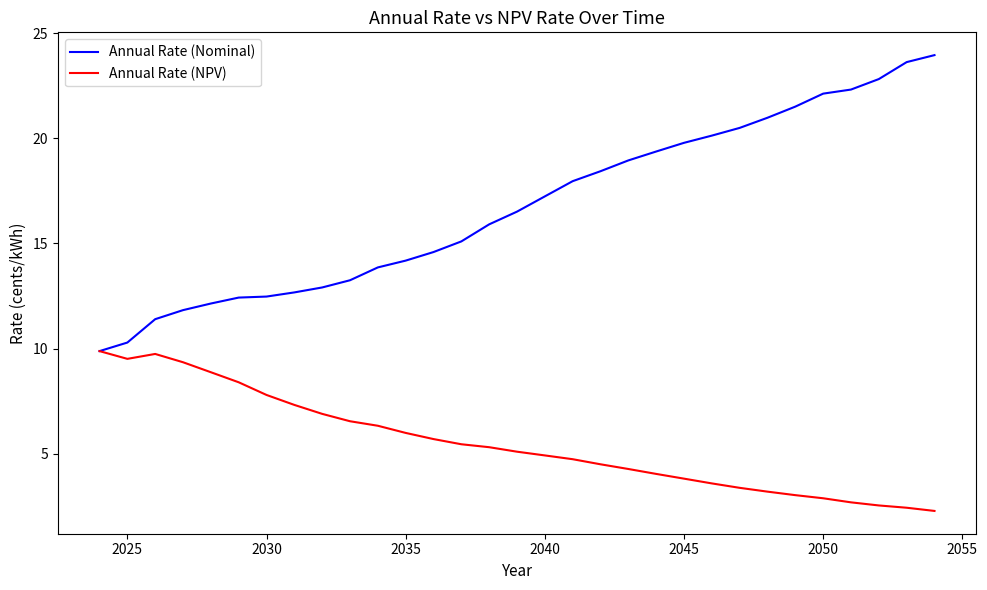

What is the greatest value displayed?

23.9